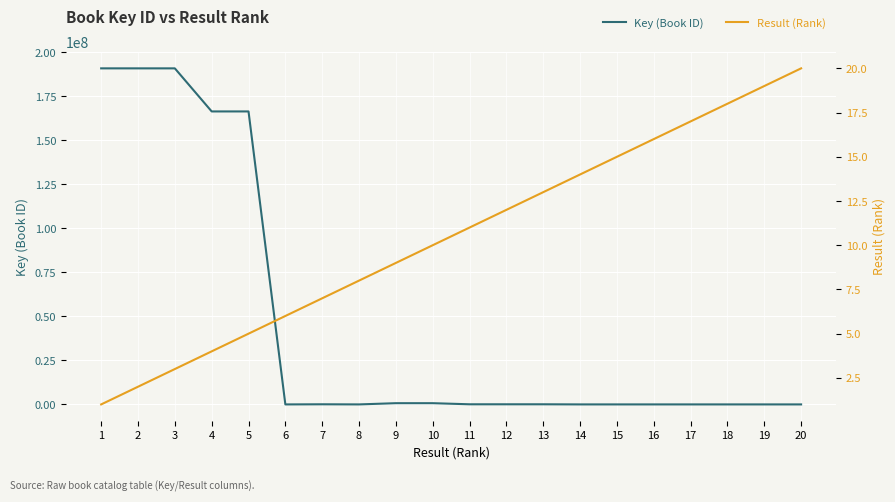

At which category does Key (Book ID) reach its first local peak?

5